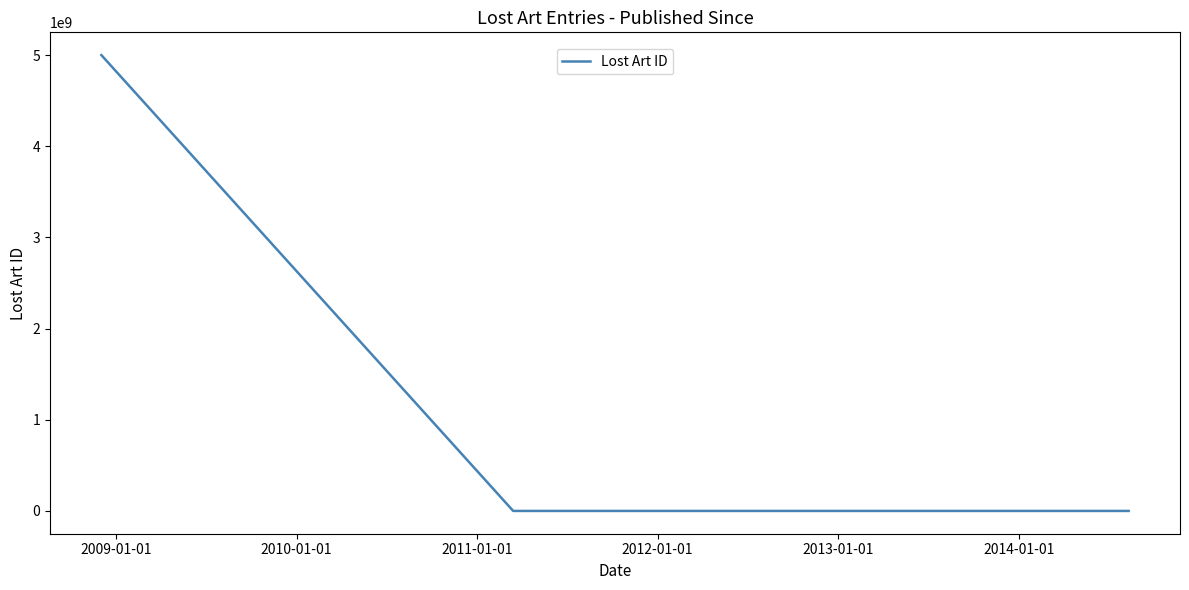

What is the greatest value displayed?

5000009320